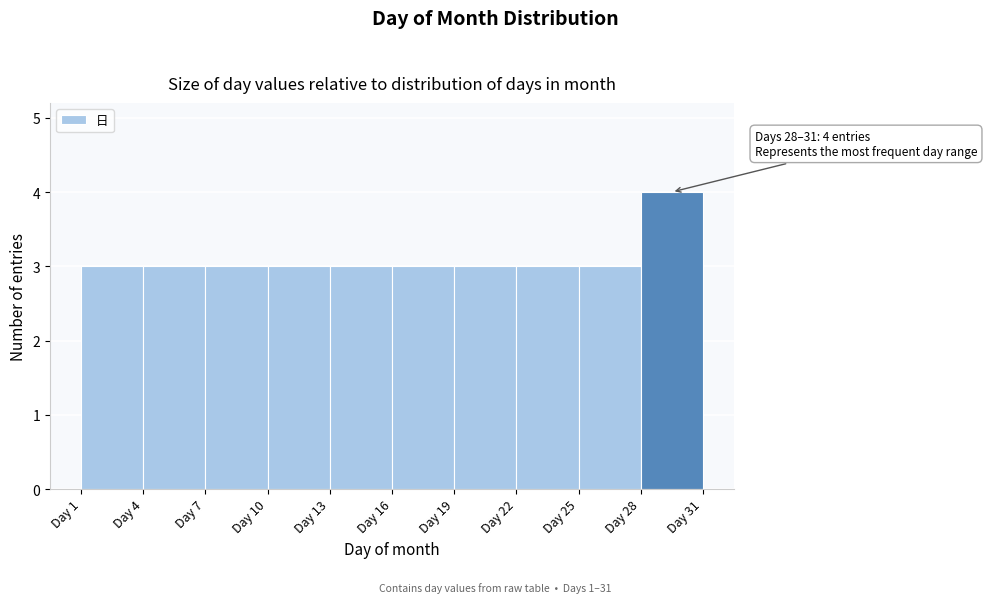

Over which range of the x-axis is the bar tallest?

28 to 31